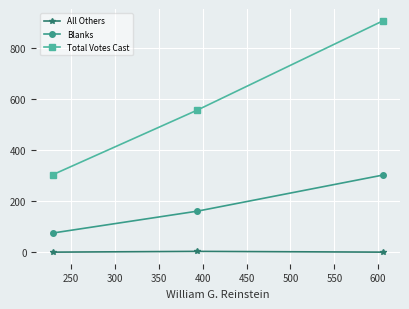

Rank the series by their average value, from highest to lowest.

Total Votes Cast, Blanks, All Others